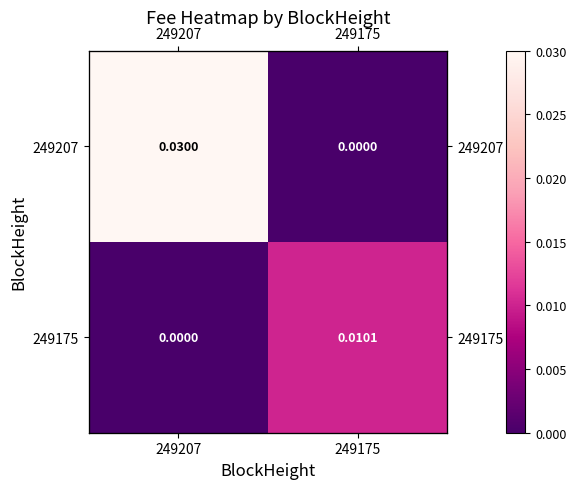

True or false: 249175 has a value of 0.0 at 249207.

True